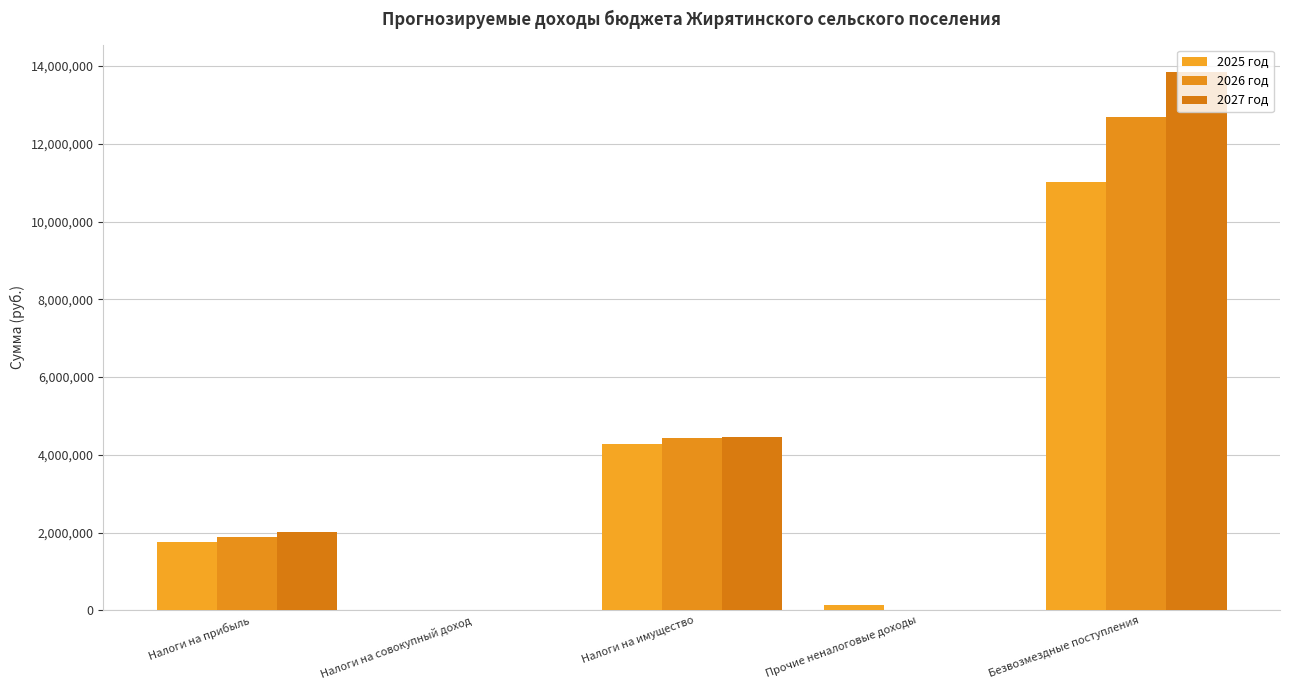

What is the difference between the maximum and minimum values in the 2026 год series?

12695818.0